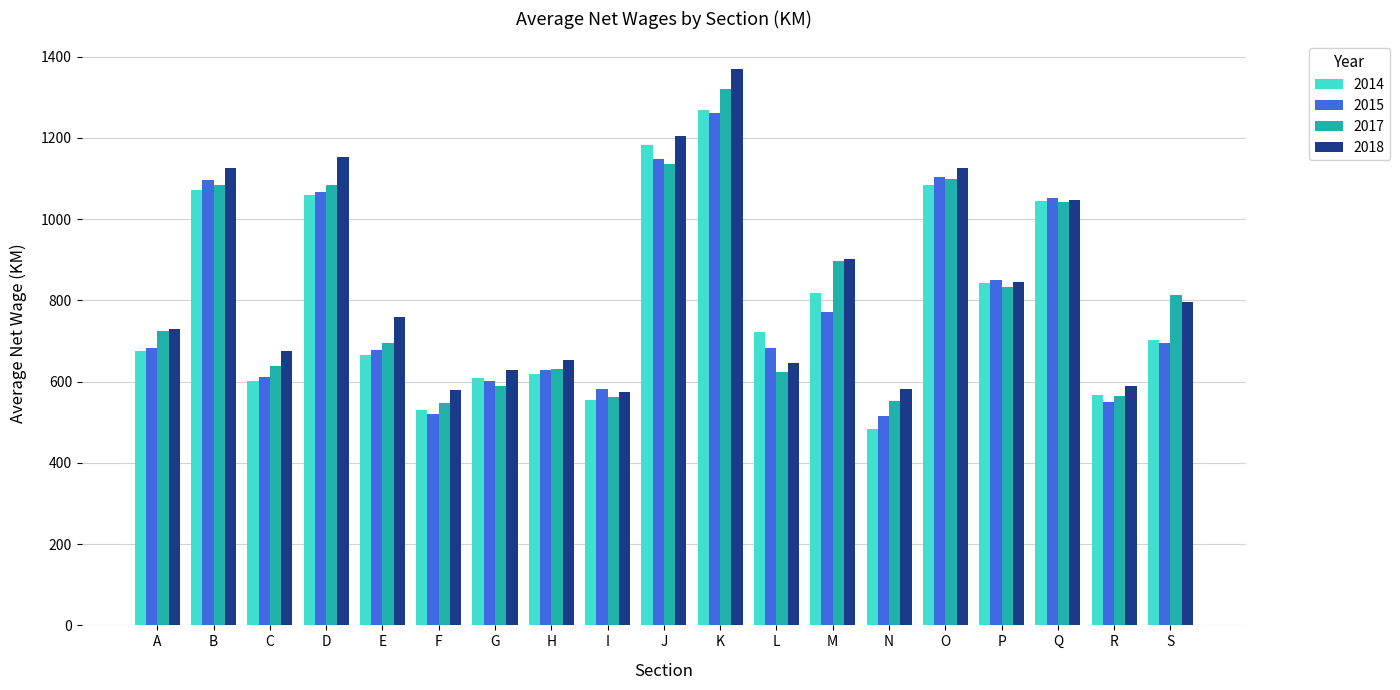

What is the difference between the maximum and second lowest values in the 2018 series?

789